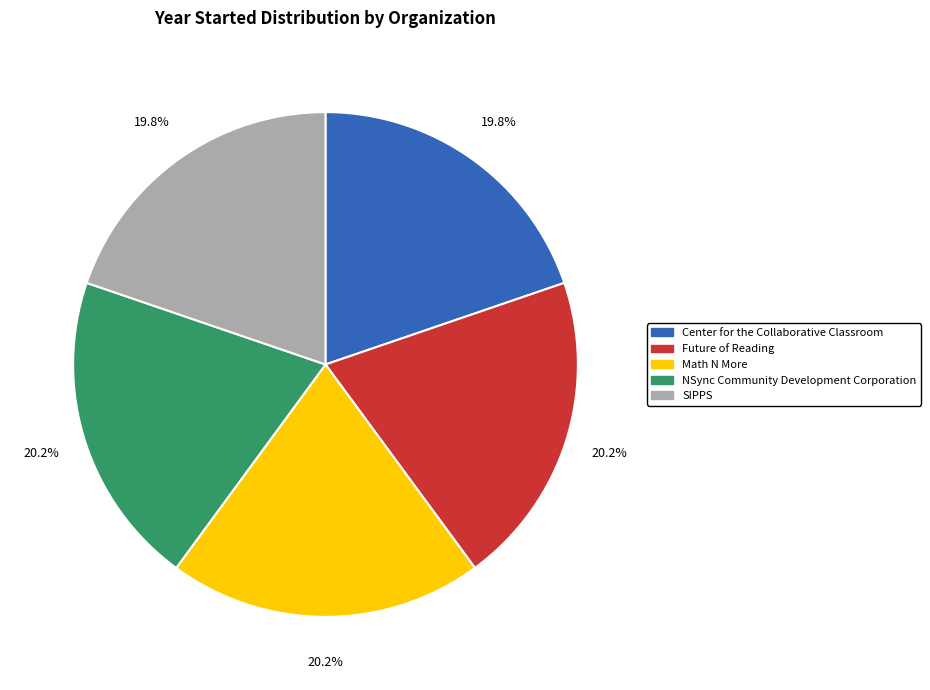

How many slices are in this pie chart?

5